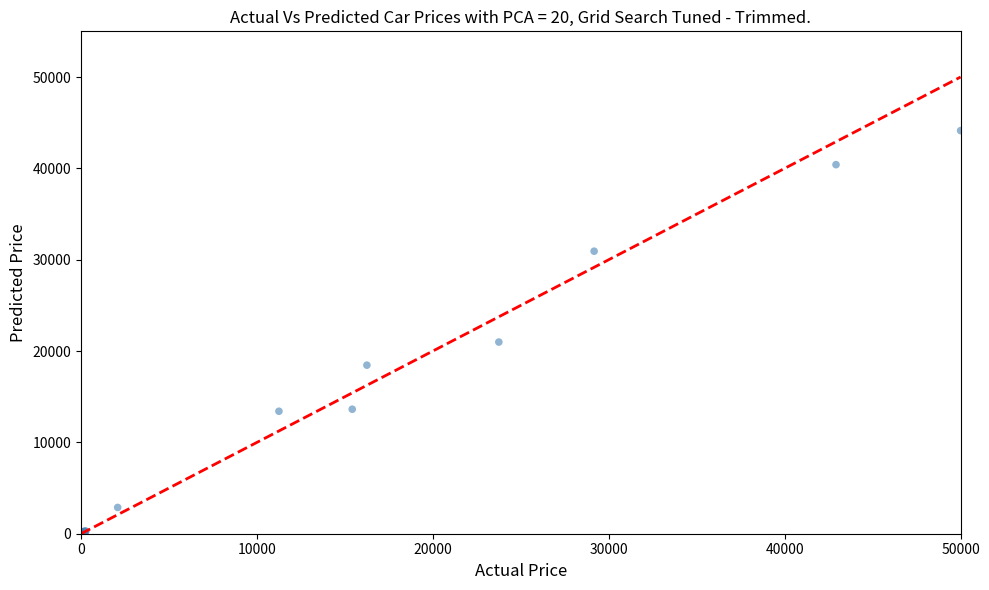

What Y value in the scatter plot is closest to 22092?

20984.7